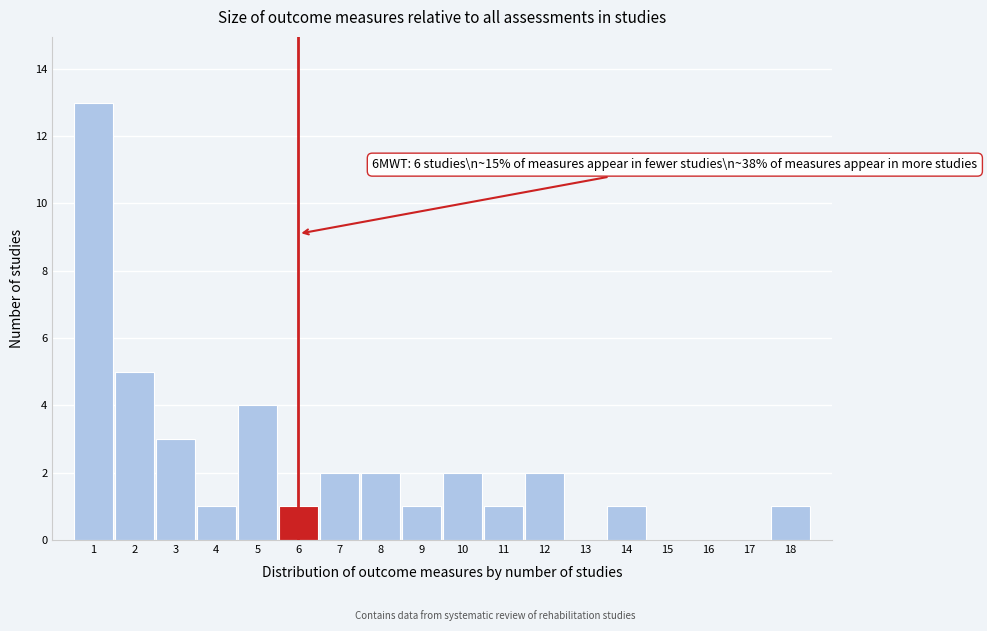

Which range on the x-axis has the tallest bar?

0.5 to 1.5